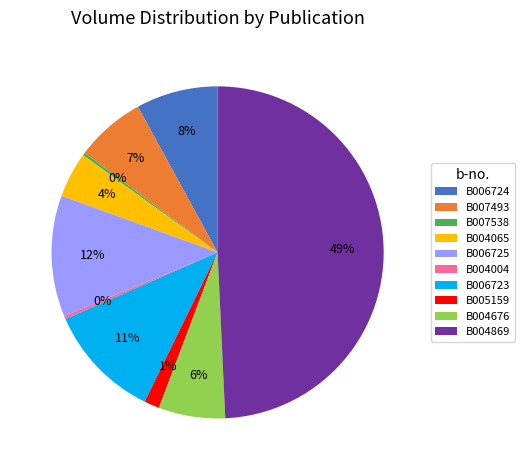

To the nearest percent, what is the combined percentage of B006725 and B006724?

20%